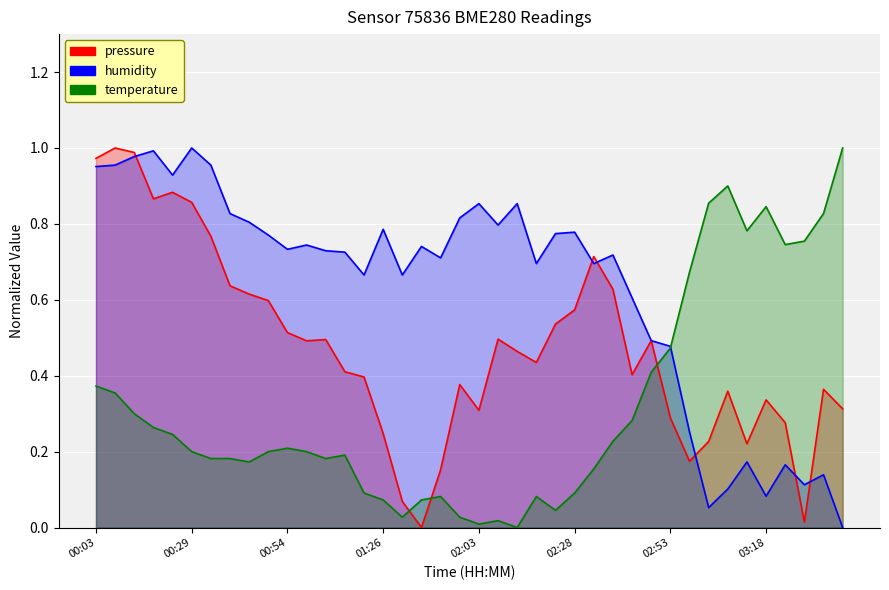

What is the sum of all pressure values?

19.0